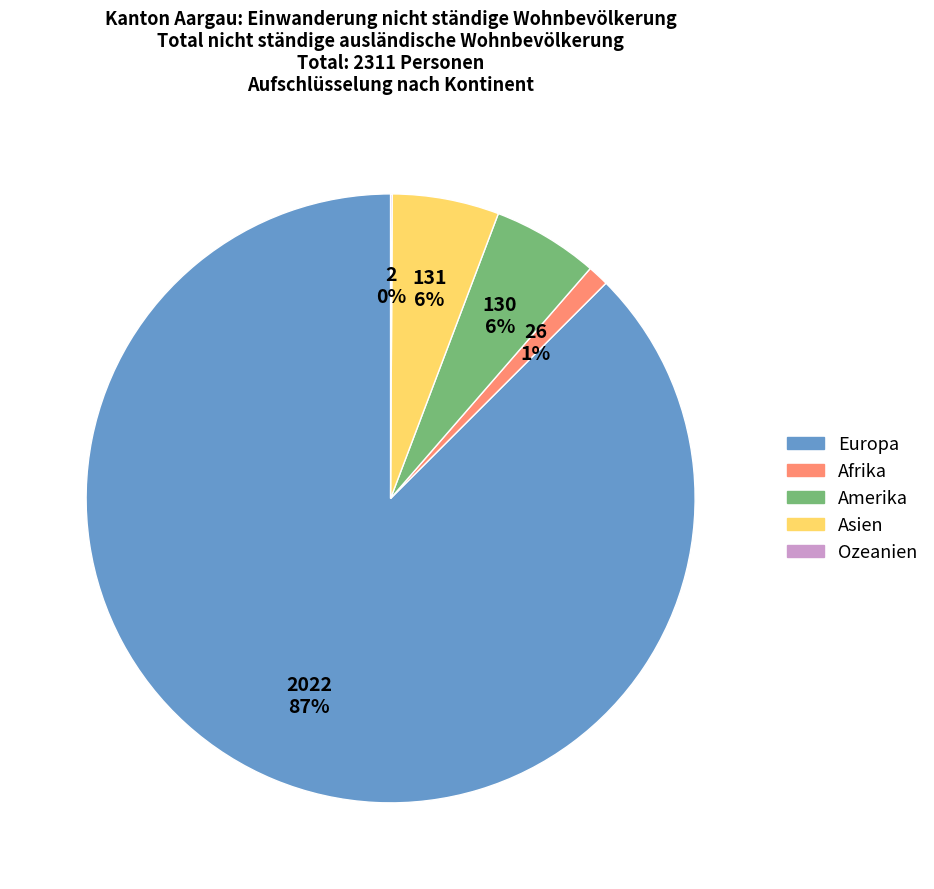

What is the majority slice?

Europa